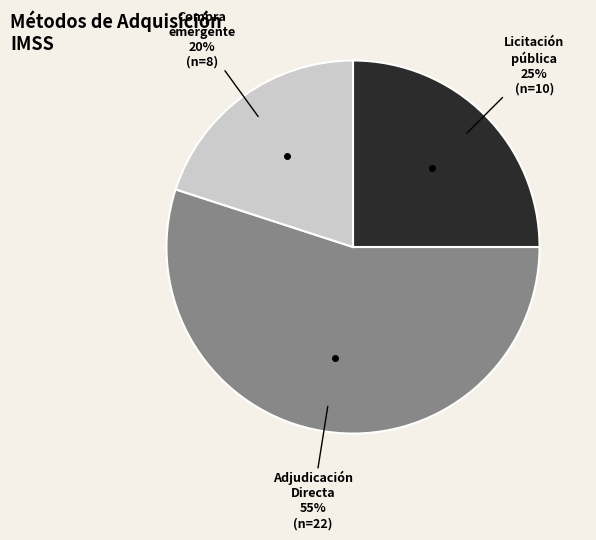

Does any single category account for the majority?

Yes